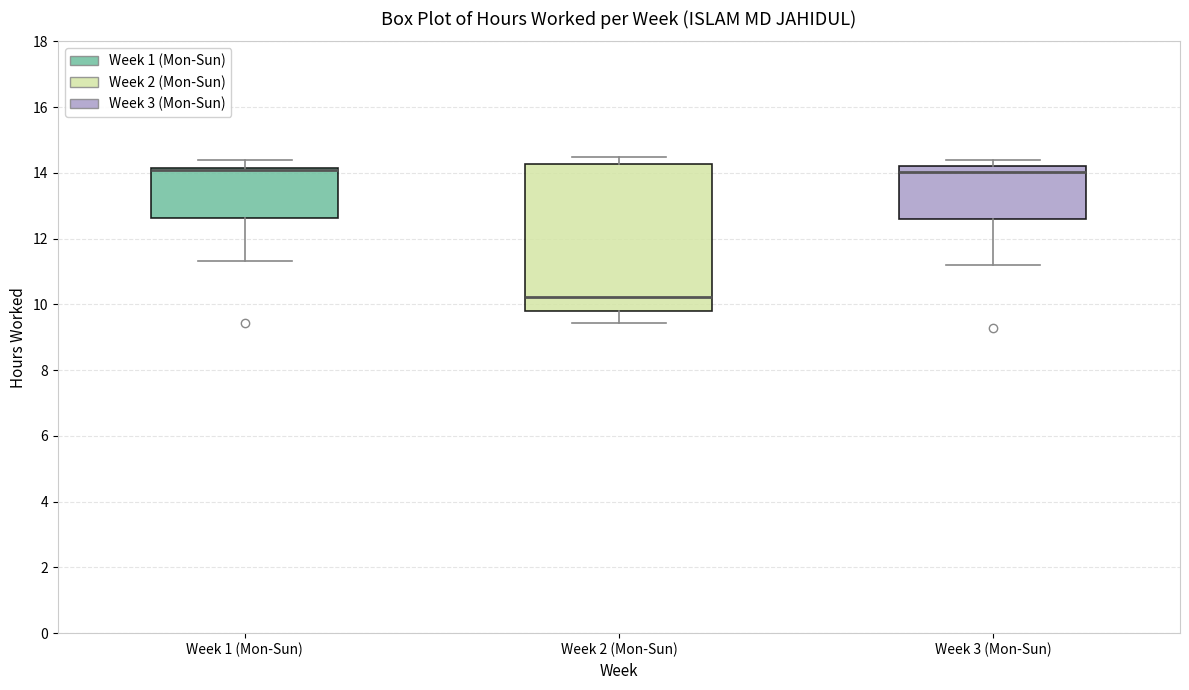

Reading left to right, transcribe this box plot: for each box, give where its median line is, the range the box spans, and where its two whiskers end, as read against the y-axis. The values are not printed on the chart, so give them approximately, as read against the axis.

Week 1 (Mon-Sun): median 14.0 (drawn on the box's upper edge), box 12.6 to 14.2, whiskers 11.4 to 14.4
Week 2 (Mon-Sun): median 10.2, box 9.8 to 14.2, whiskers 9.4 to 14.4
Week 3 (Mon-Sun): median 14.0, box 12.6 to 14.2, whiskers 11.2 to 14.4